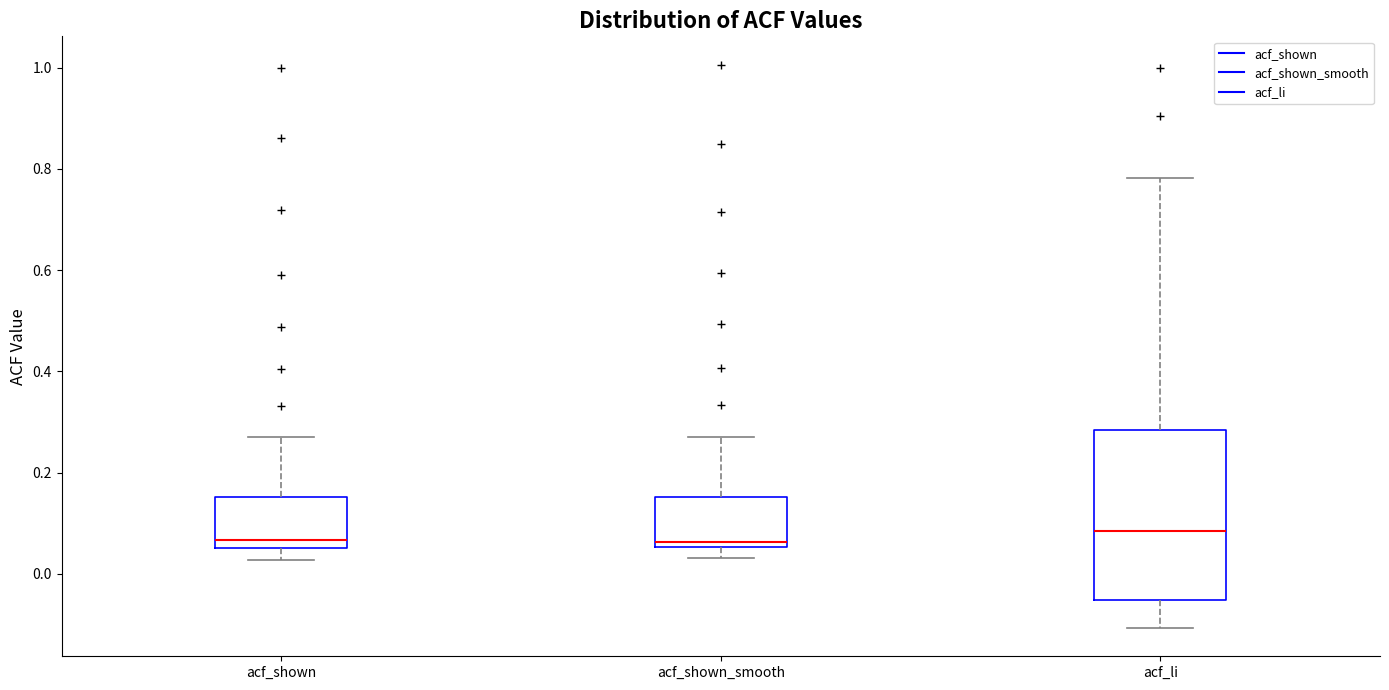

Comparing the boxes themselves (not the whiskers), which one is the tallest?

acf_li